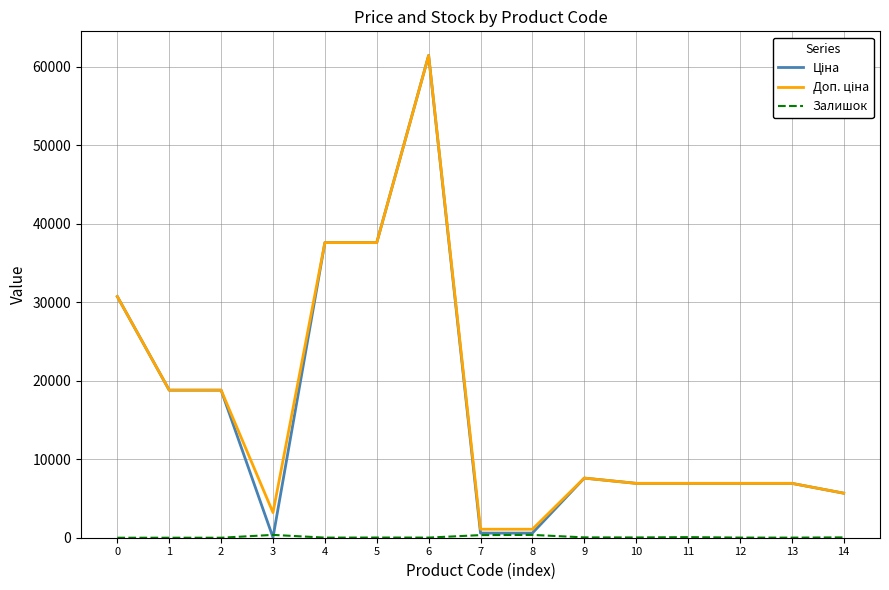

What is the greatest value displayed?

61434.3